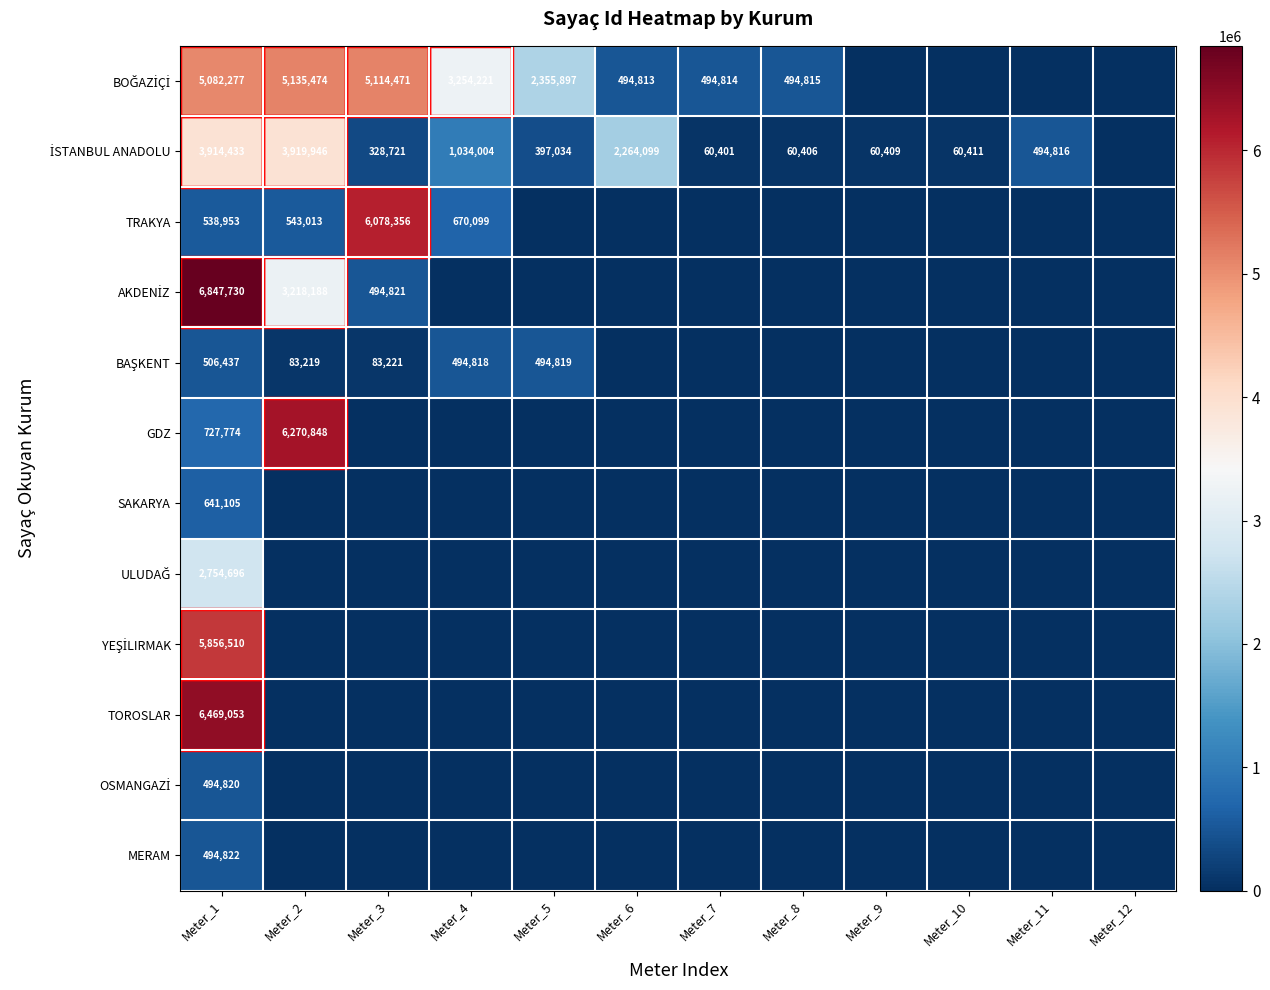

Which has a higher value, Meter_4 or Meter_5?

Meter_4